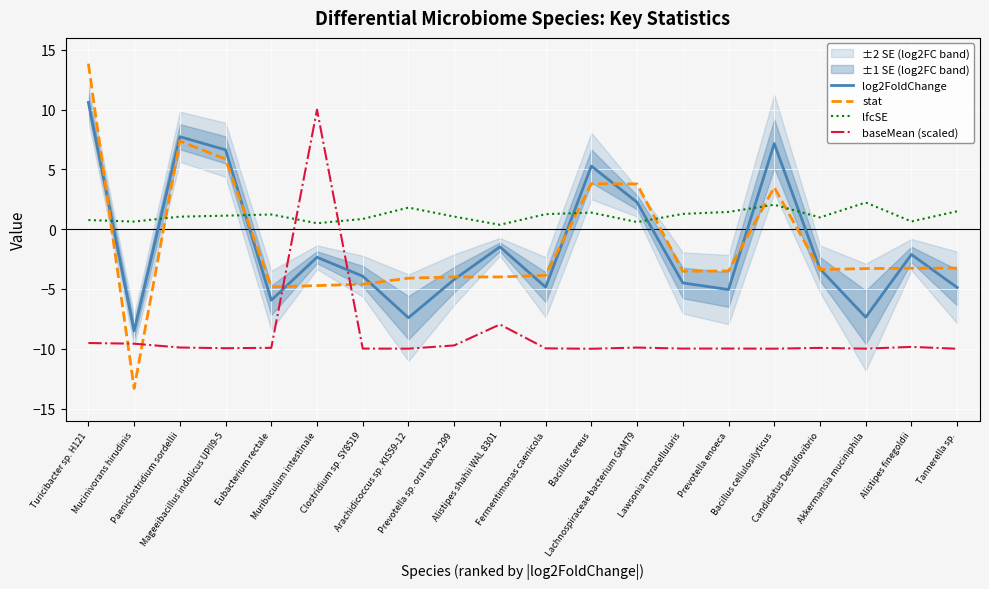

Is it true that baseMean (scaled) equals -5.9 at Alistipes finegoldii?

False